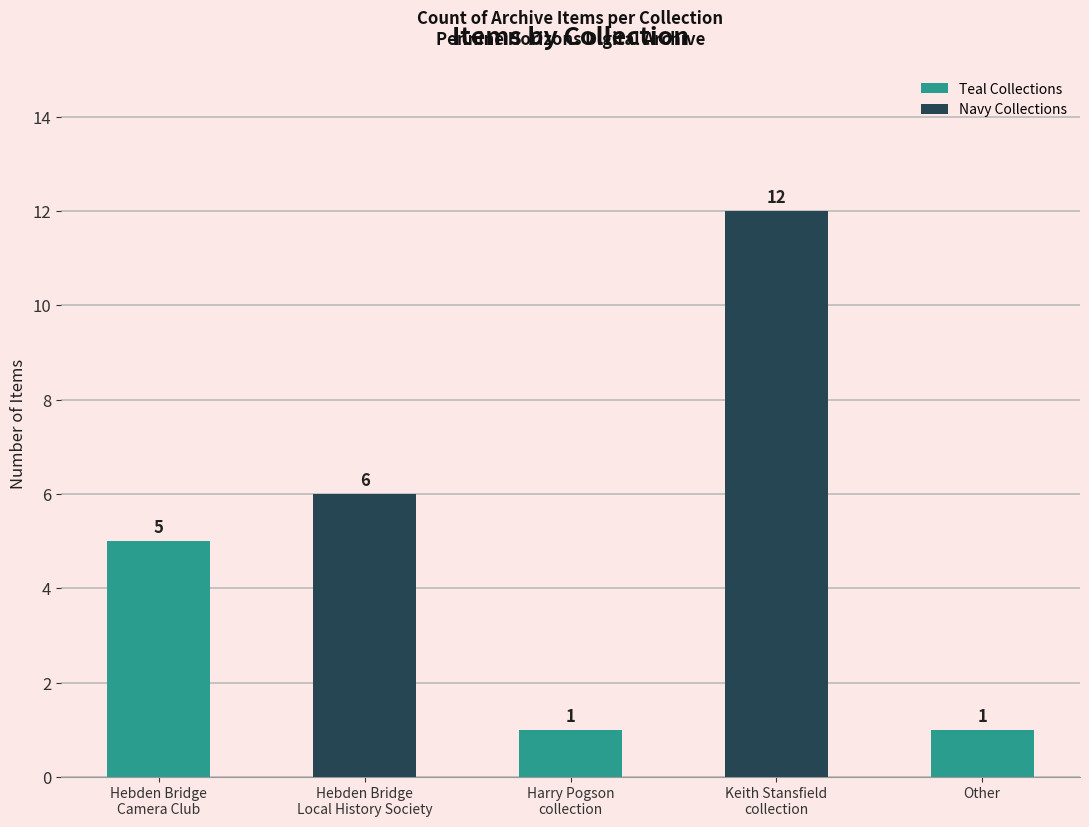

The value at Keith Stansfield
collection is 12. True or false?

True